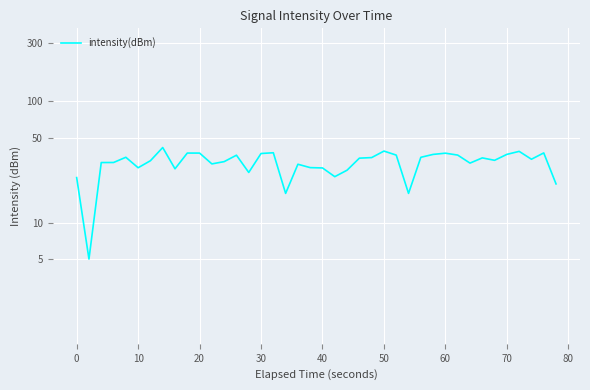

What is the greatest value displayed?

41.6